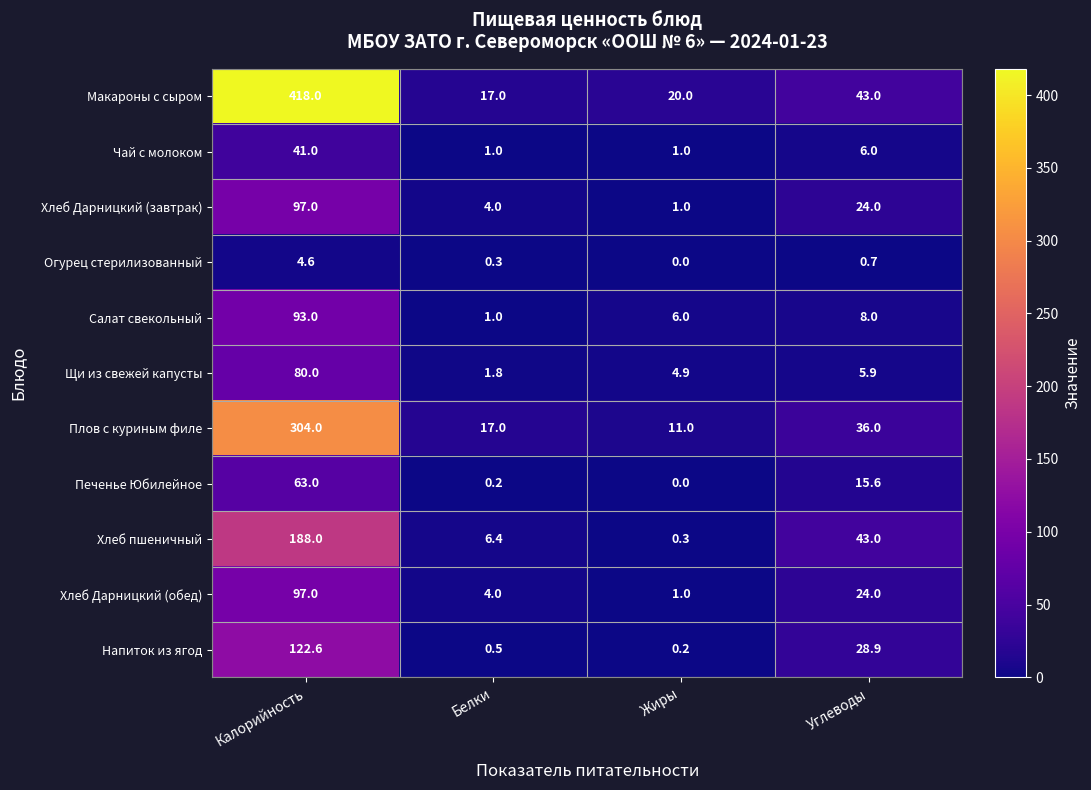

Is the value of Макароны с сыром at Жиры greater than the value of Напиток из ягод at Углеводы?

No